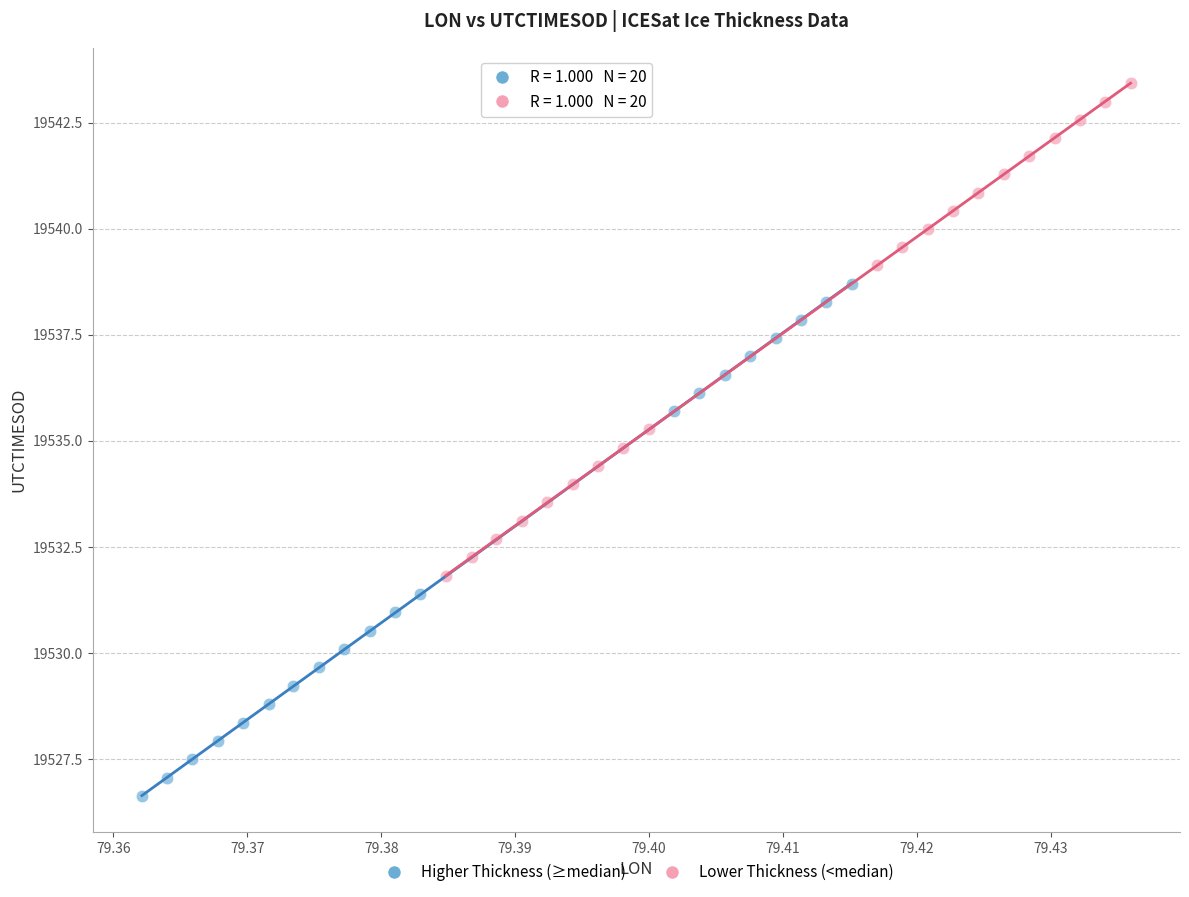

Which series contains the highest Y value?

Lower Thickness (<median)